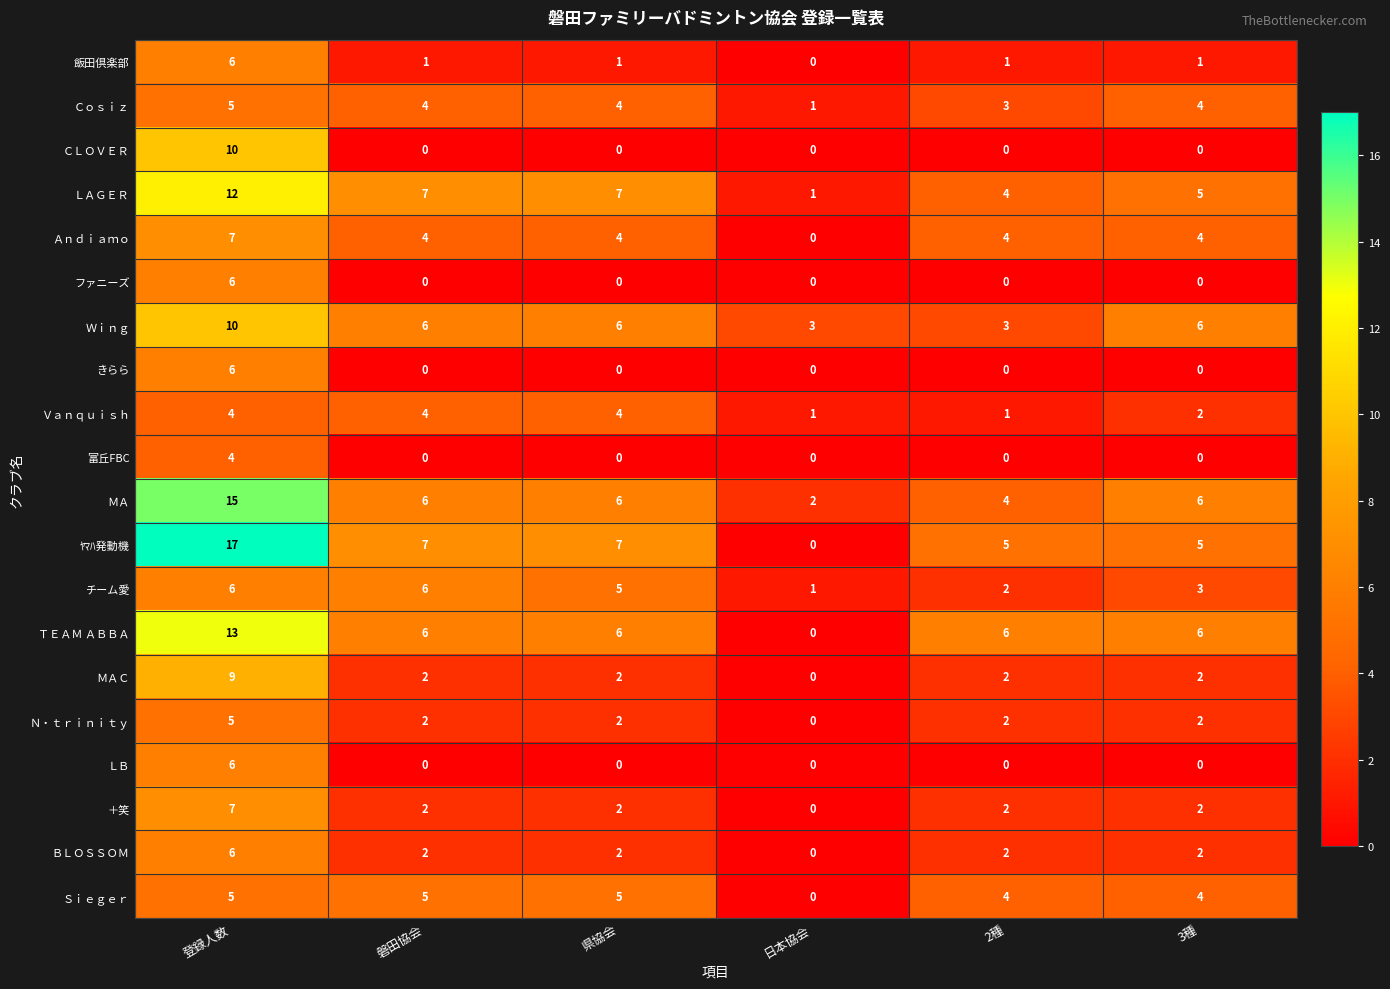

Which series has the widest spread of values?

ﾔﾏﾊ発動機